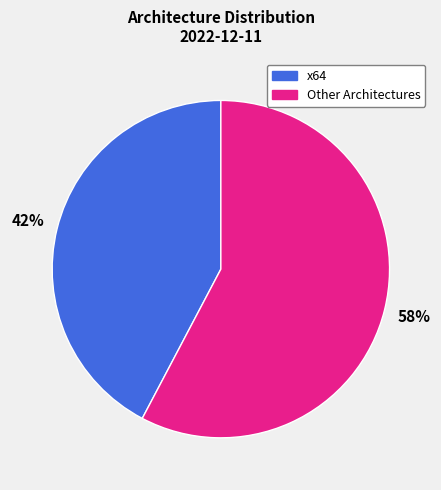

To the nearest percent, what is the combined percentage of Other Architectures and x64?

100%